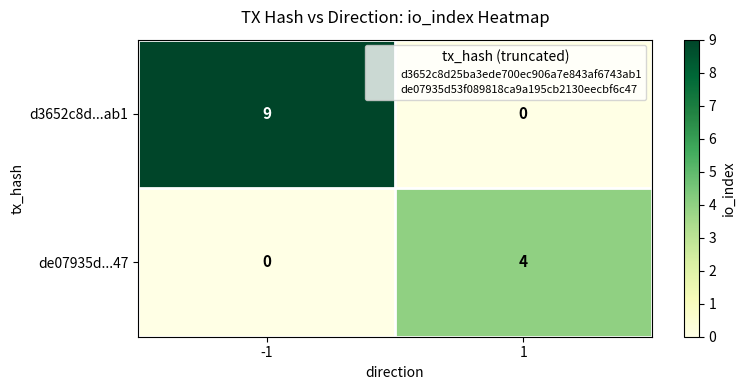

The value of de07935d...47 at 1 is 4. True or false?

True